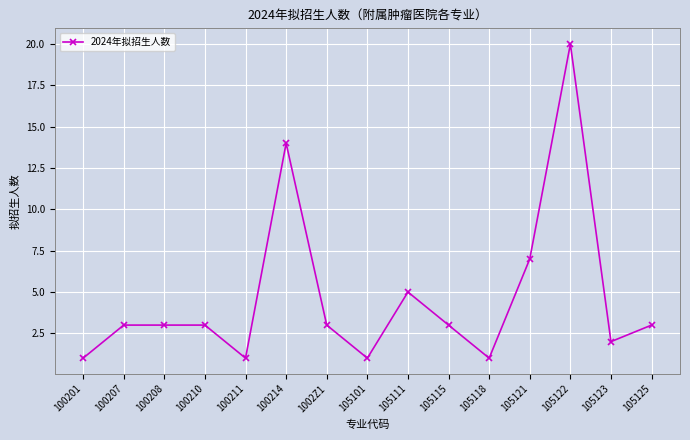

How many data points does each series have?

15